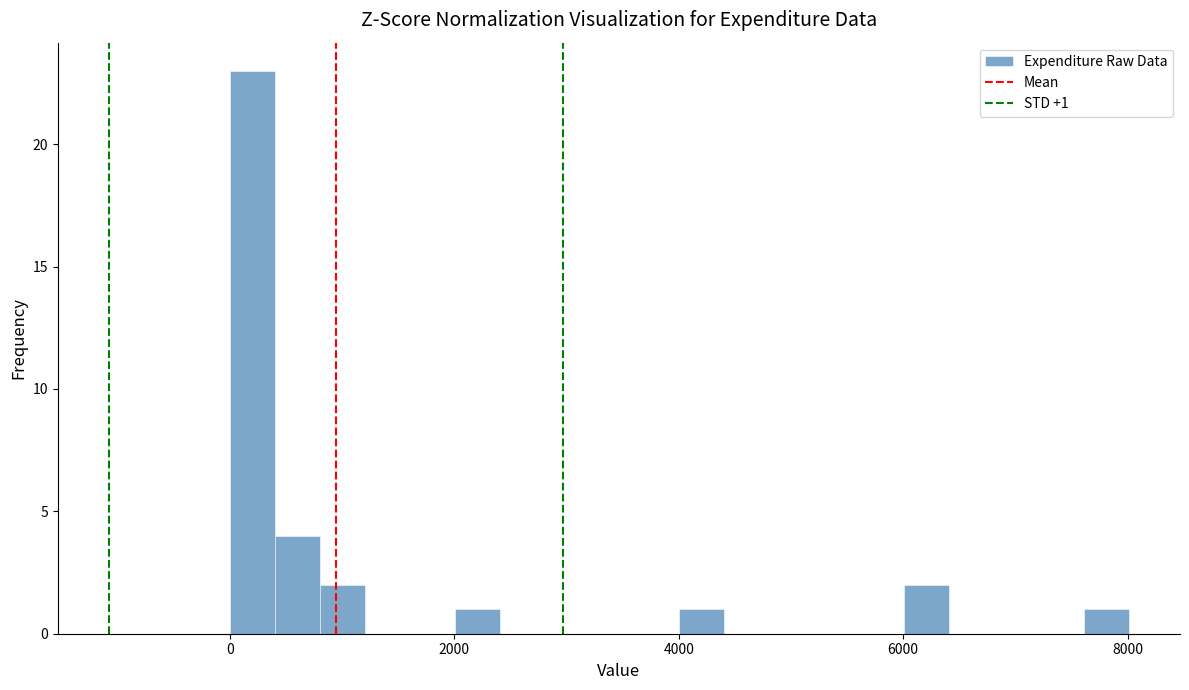

Around what value on the x-axis is the tallest bar? Give the approximate position of its centre, as read against the axis.

200